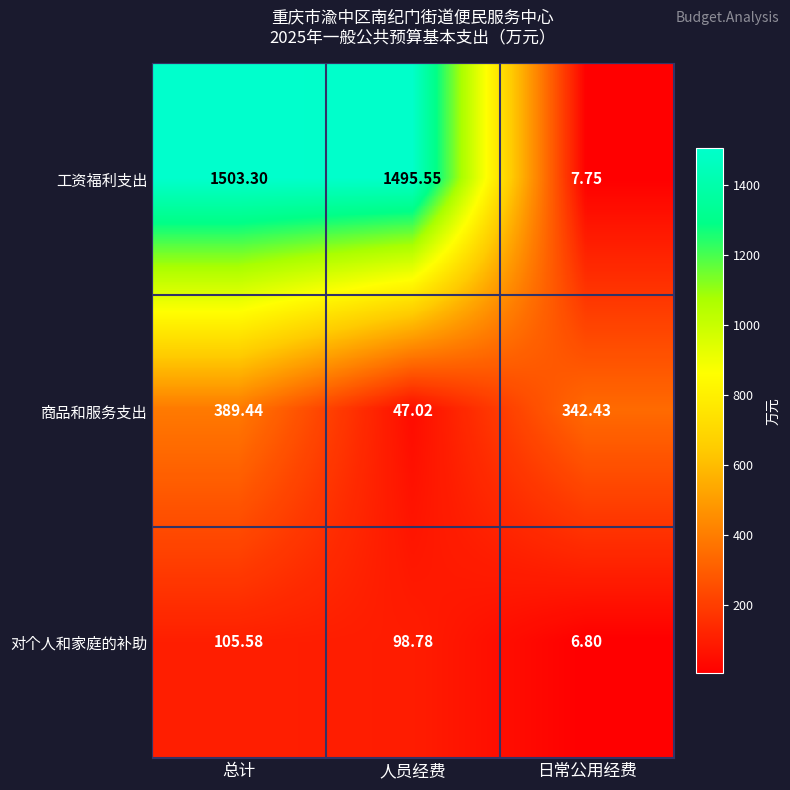

What is the greatest value displayed?

1503.3